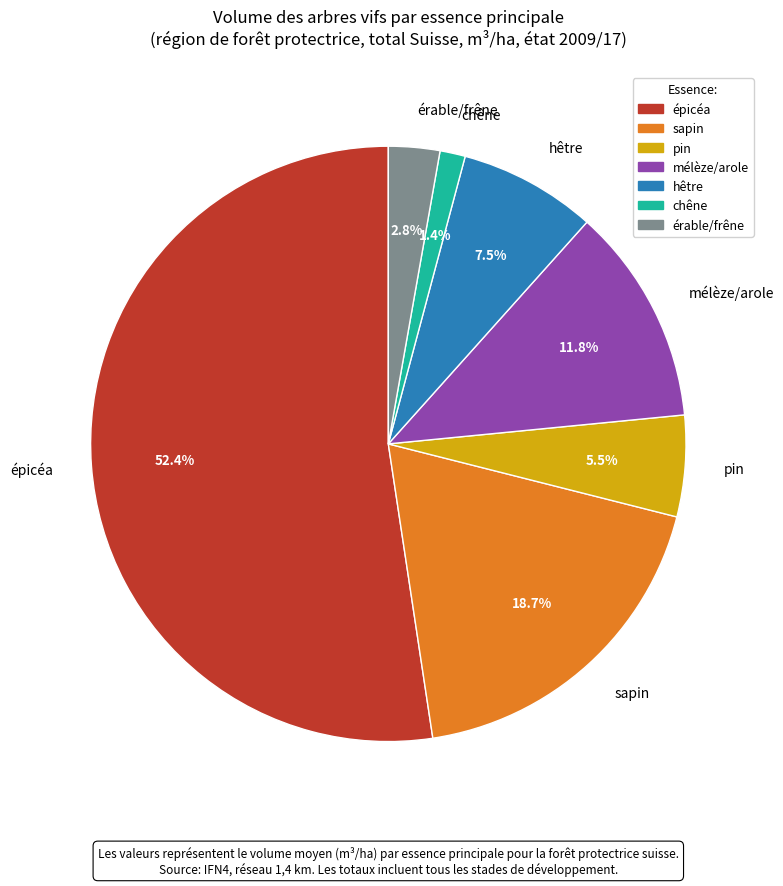

Is the sum of sapin and mélèze/arole greater than half?

No